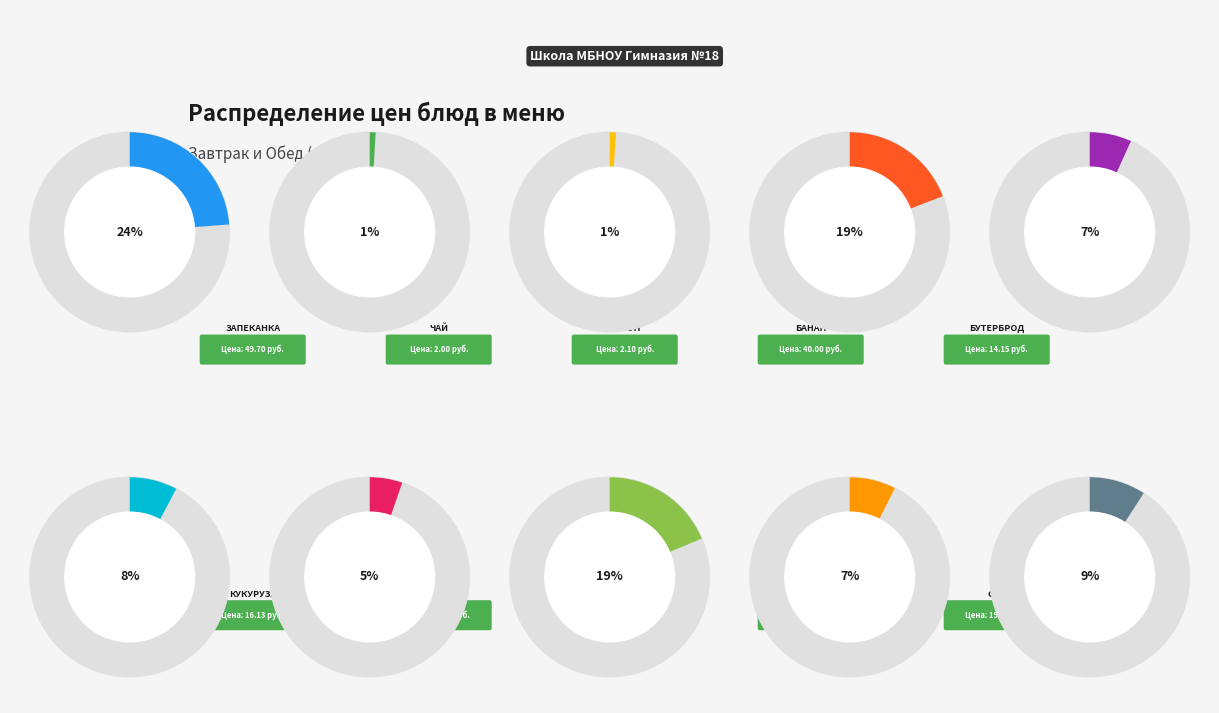

Which has a higher value, сок or банан?

банан